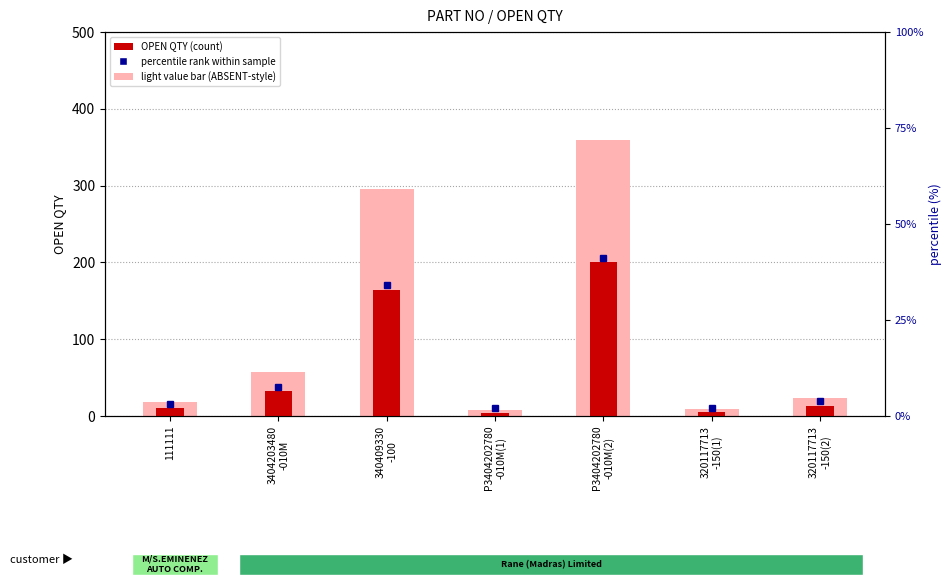

Reading left to right, extract all data points from this chart.

light value bar: 111111=18.0	3404203480
-010M=57.6	340409330
-100=295.2	P3404202780
-010M(1)=7.2	P3404202780
-010M(2)=360.0	320117713
-150(1)=9.0	320117713
-150(2)=23.4
OPEN QTY (count): 111111=10.0	3404203480
-010M=32.0	340409330
-100=164.0	P3404202780
-010M(1)=4.0	P3404202780
-010M(2)=200.0	320117713
-150(1)=5.0	320117713
-150(2)=13.0